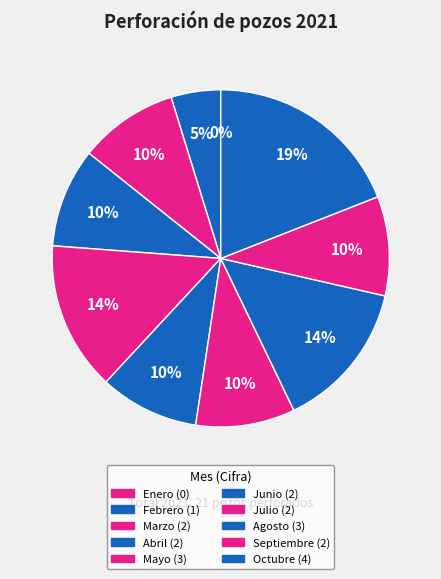

What is the total percentage of Enero and Abril?

9.5%